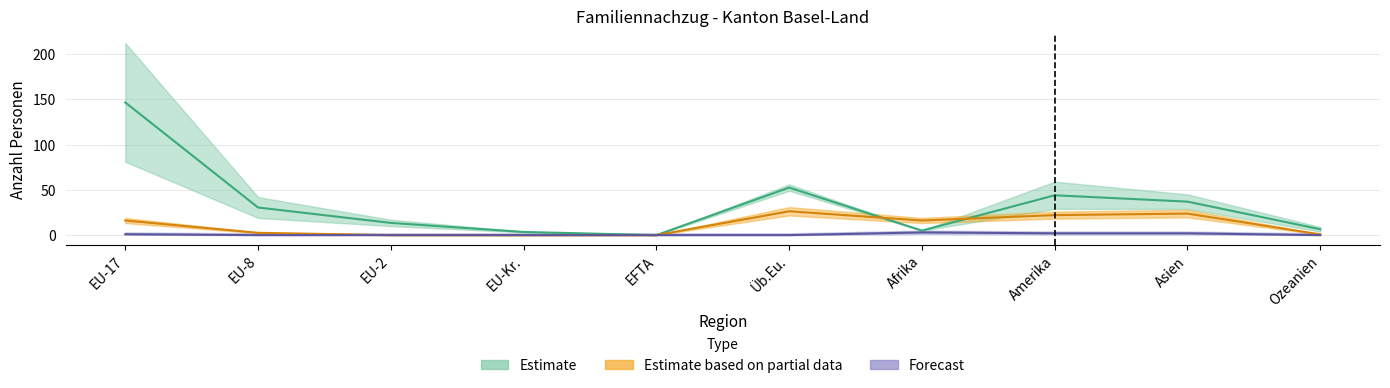

In Ehepartner/-innen (zu Schweizer/-in), how many points are higher than both neighbors (excluding endpoints)?

2